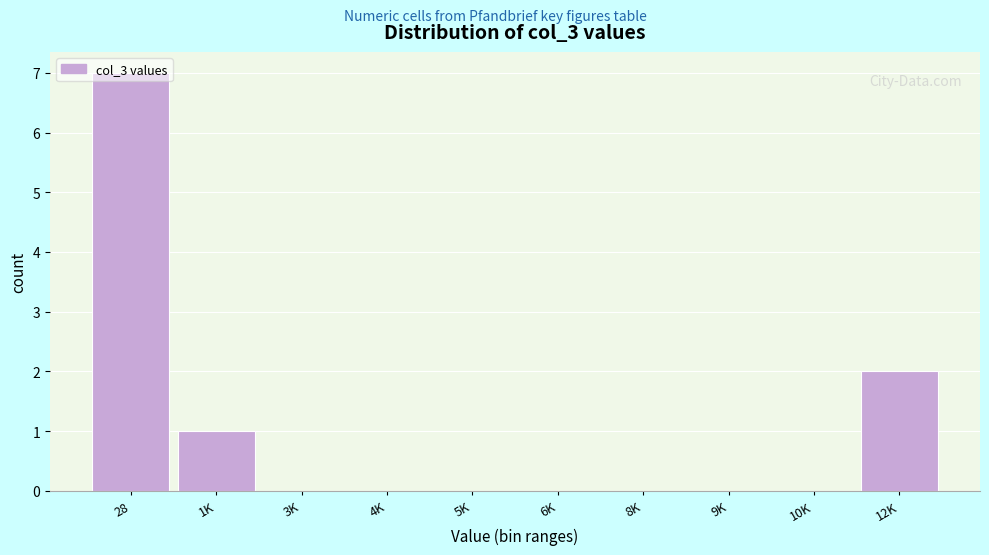

What is the ratio of the value at 28 to the value at 1K?

7.0